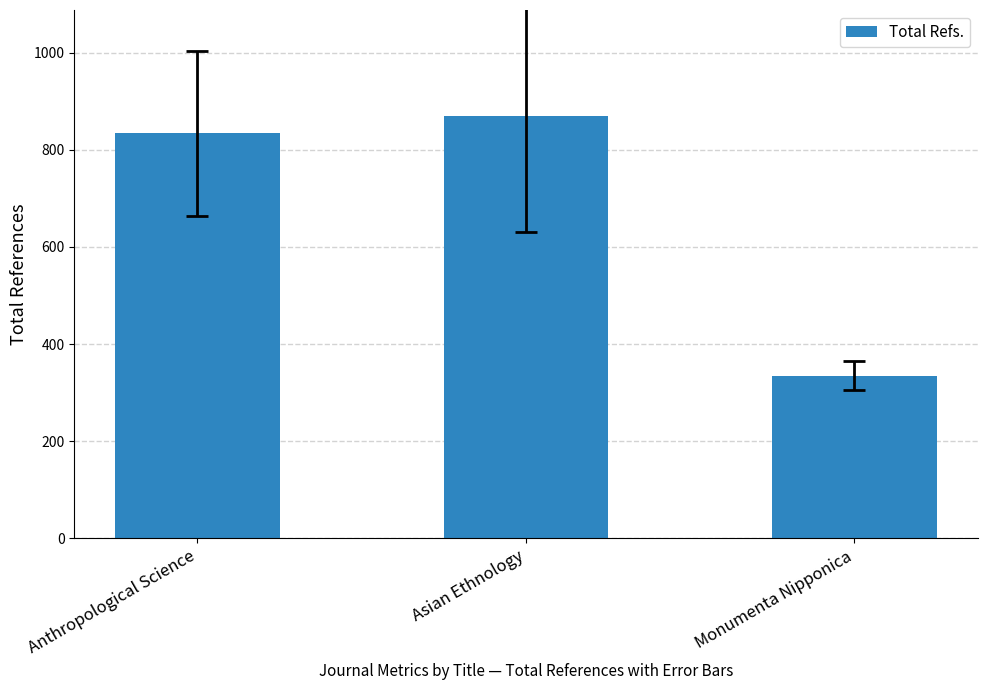

How many bars are there in total?

3